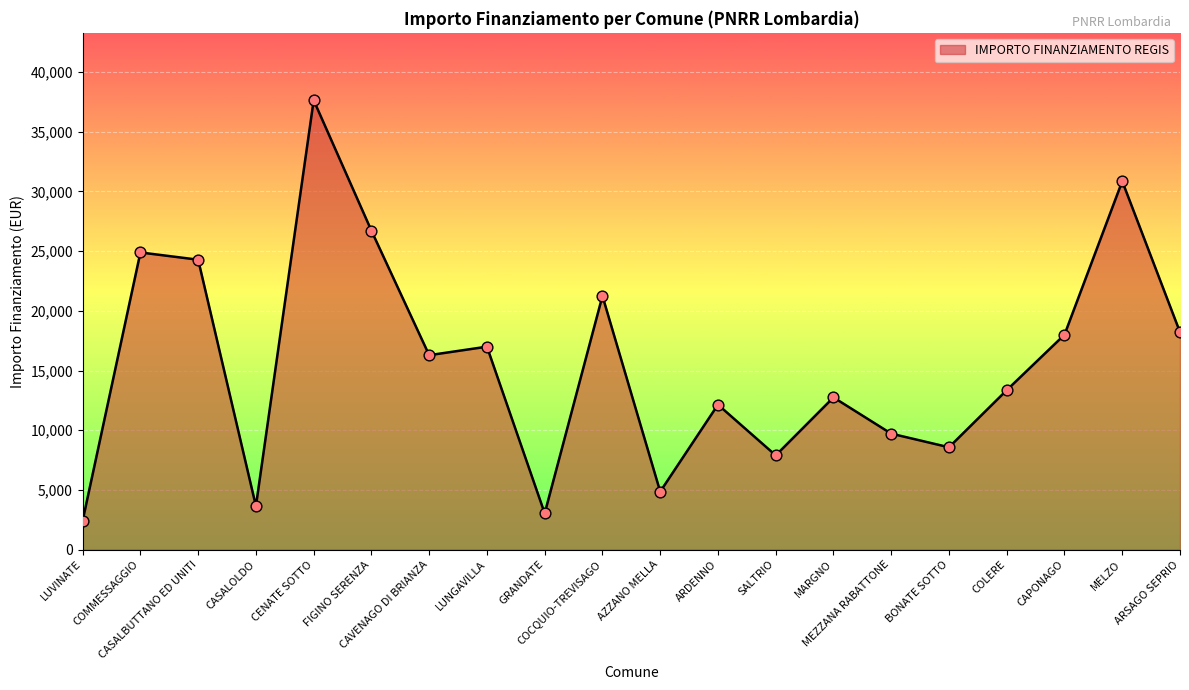

Between ARSAGO SEPRIO and ARDENNO, which is larger?

ARSAGO SEPRIO